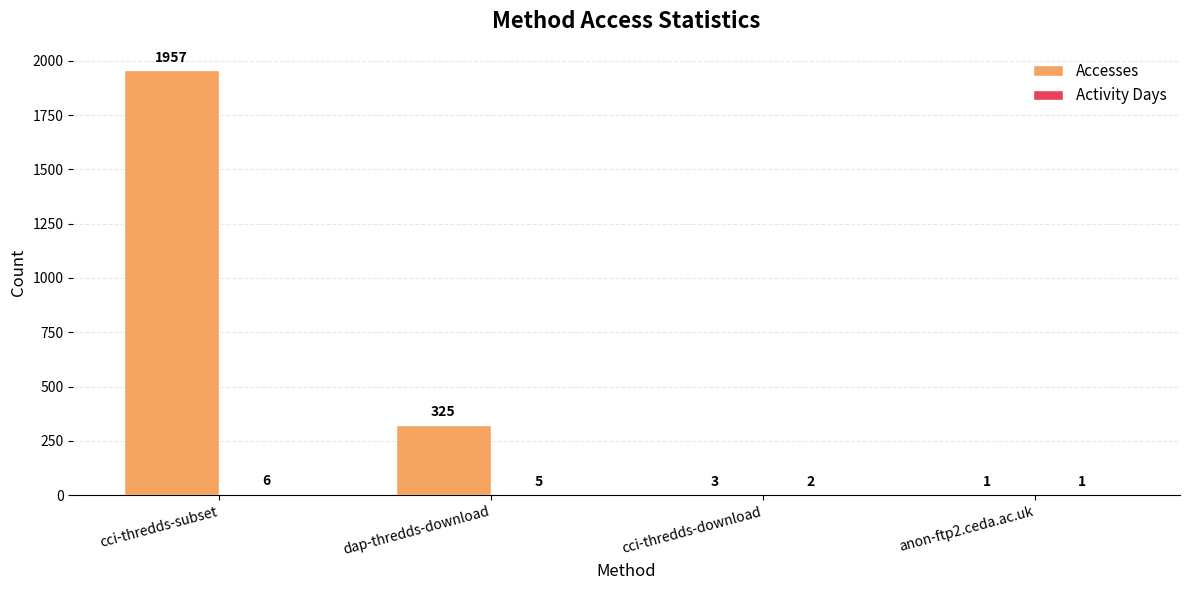

Count the number of categories in the chart.

4